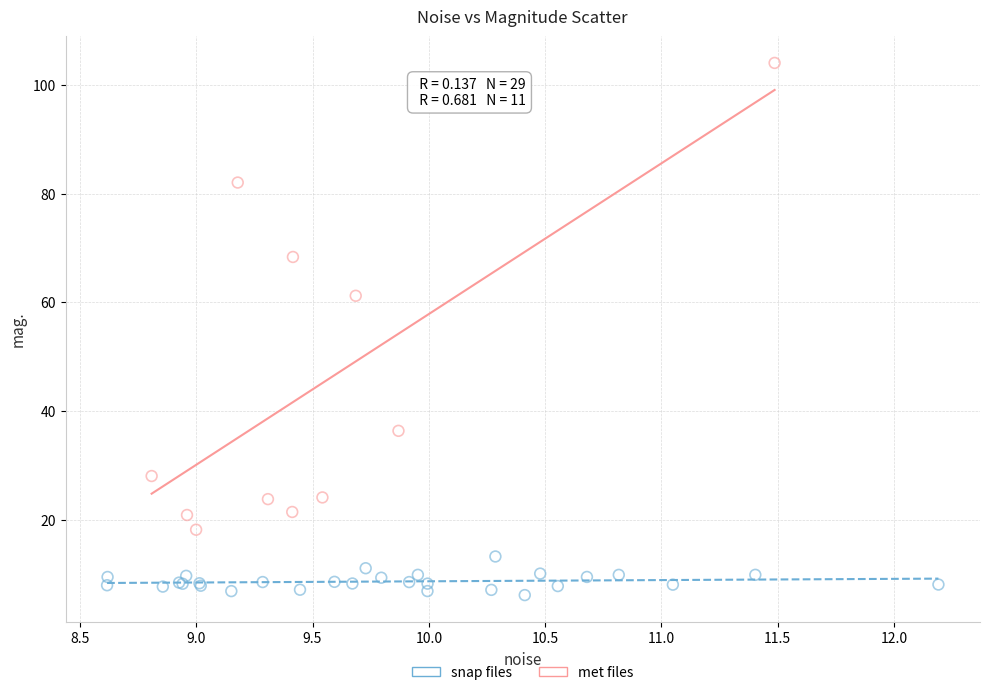

Which series has the largest Y range (max minus min)?

met files